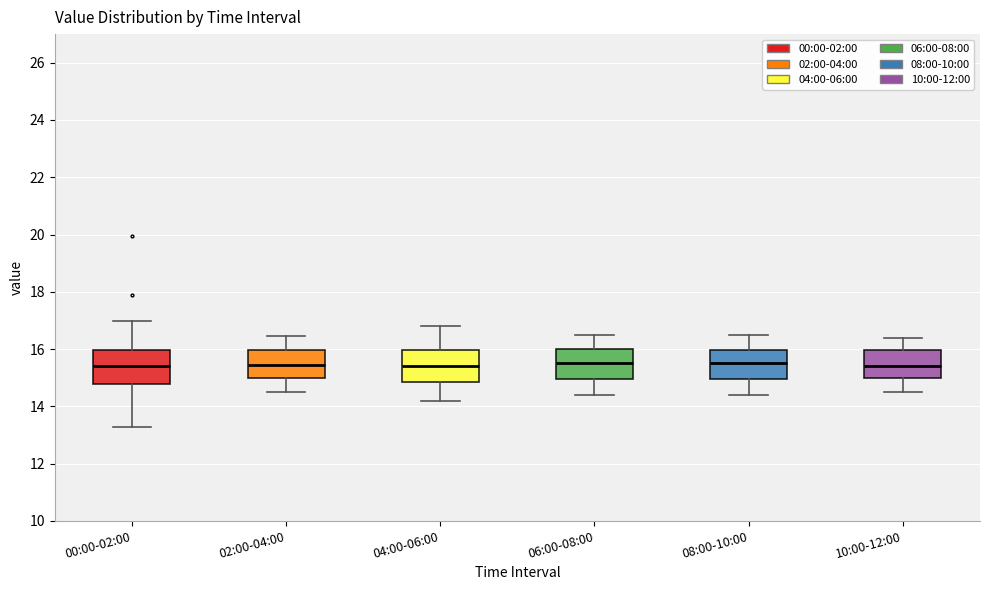

Reading left to right, read every box against the y-axis: the position of its median line, the range the box covers, and the ends of its whiskers. The values are not printed on the chart, so give them approximately, as read against the axis.

00:00-02:00: median 15.4, box 14.8 to 16.0, whiskers 13.2 to 17.0
02:00-04:00: median 15.4, box 15.0 to 16.0, whiskers 14.6 to 16.4
04:00-06:00: median 15.4, box 14.8 to 16.0, whiskers 14.2 to 16.8
06:00-08:00: median 15.6, box 15.0 to 16.0, whiskers 14.4 to 16.6
08:00-10:00: median 15.6, box 15.0 to 16.0, whiskers 14.4 to 16.6
10:00-12:00: median 15.4, box 15.0 to 16.0, whiskers 14.6 to 16.4